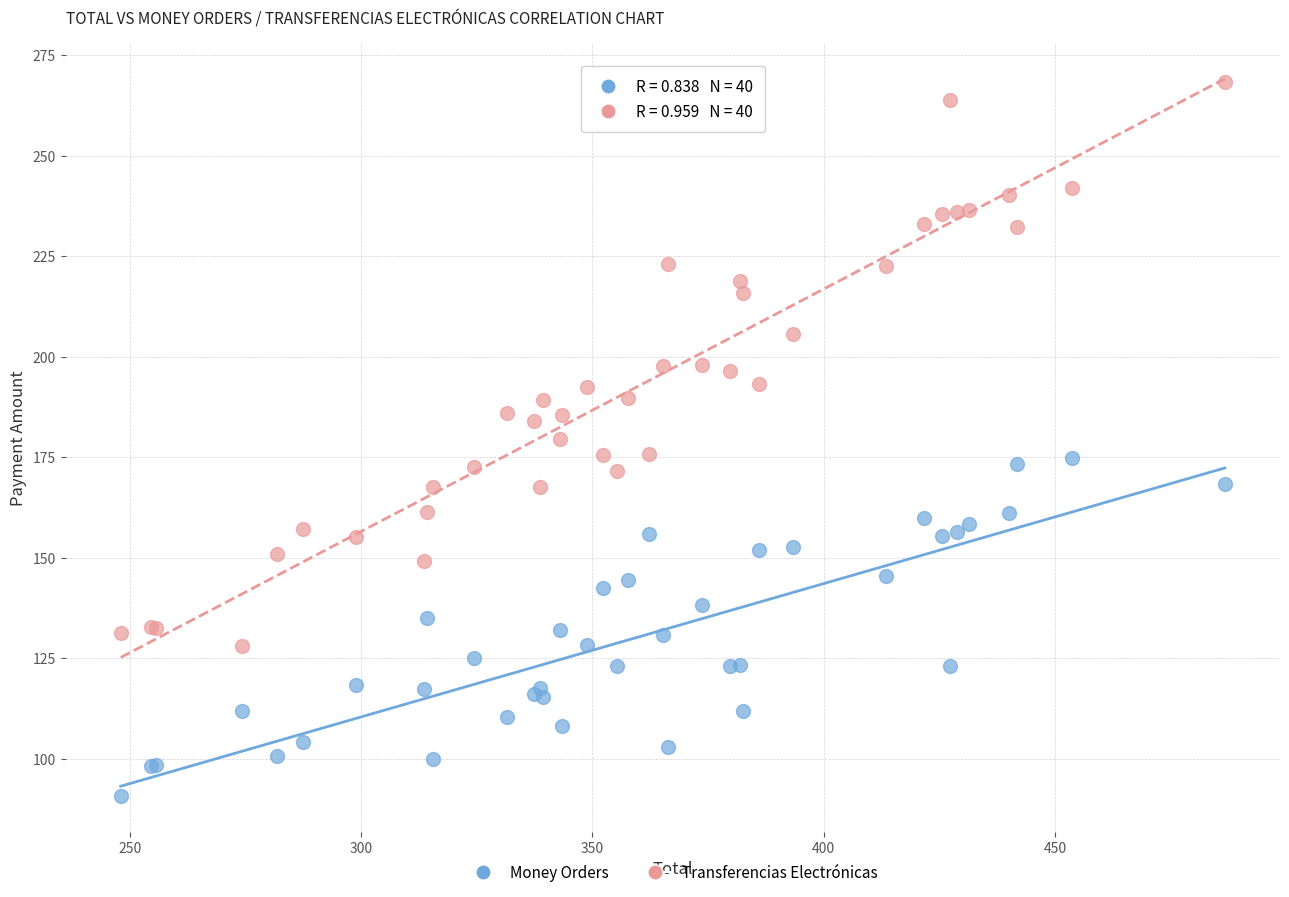

Which series contains the highest Y value?

Transferencias Electrónicas